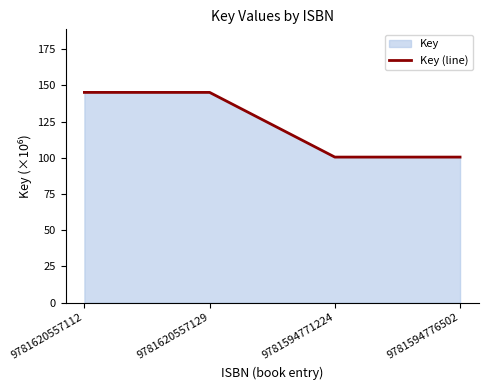

The chart shows a value of 34.6 at 9781620557112. True or false?

False